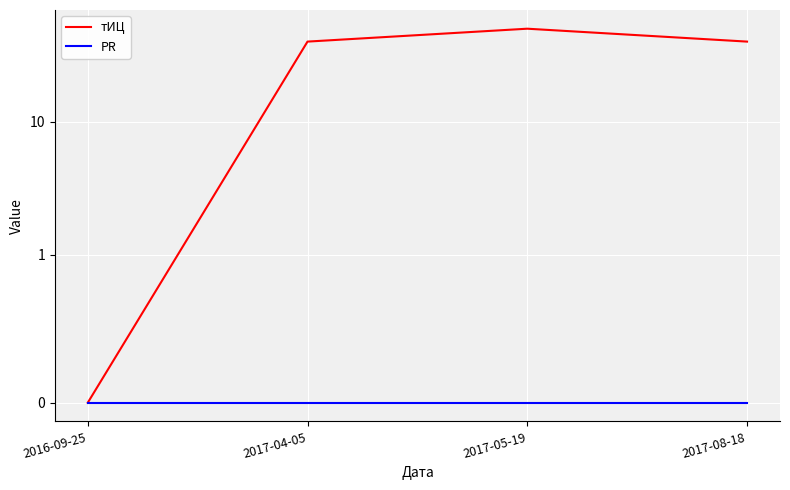

Reading right to left, what are all the values shown in this chart?

тИЦ: 2017-08-18=40	2017-05-19=50	2017-04-05=40	2016-09-25=0
PR: 2017-08-18=0	2017-05-19=0	2017-04-05=0	2016-09-25=0